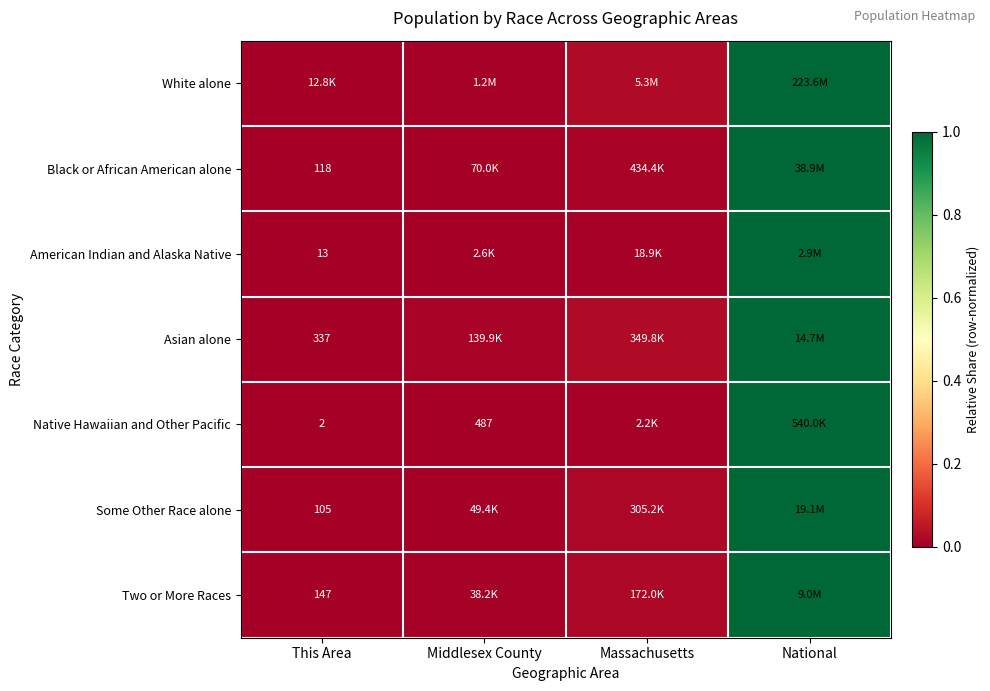

At how many categories does at least one series exceed 0?

4